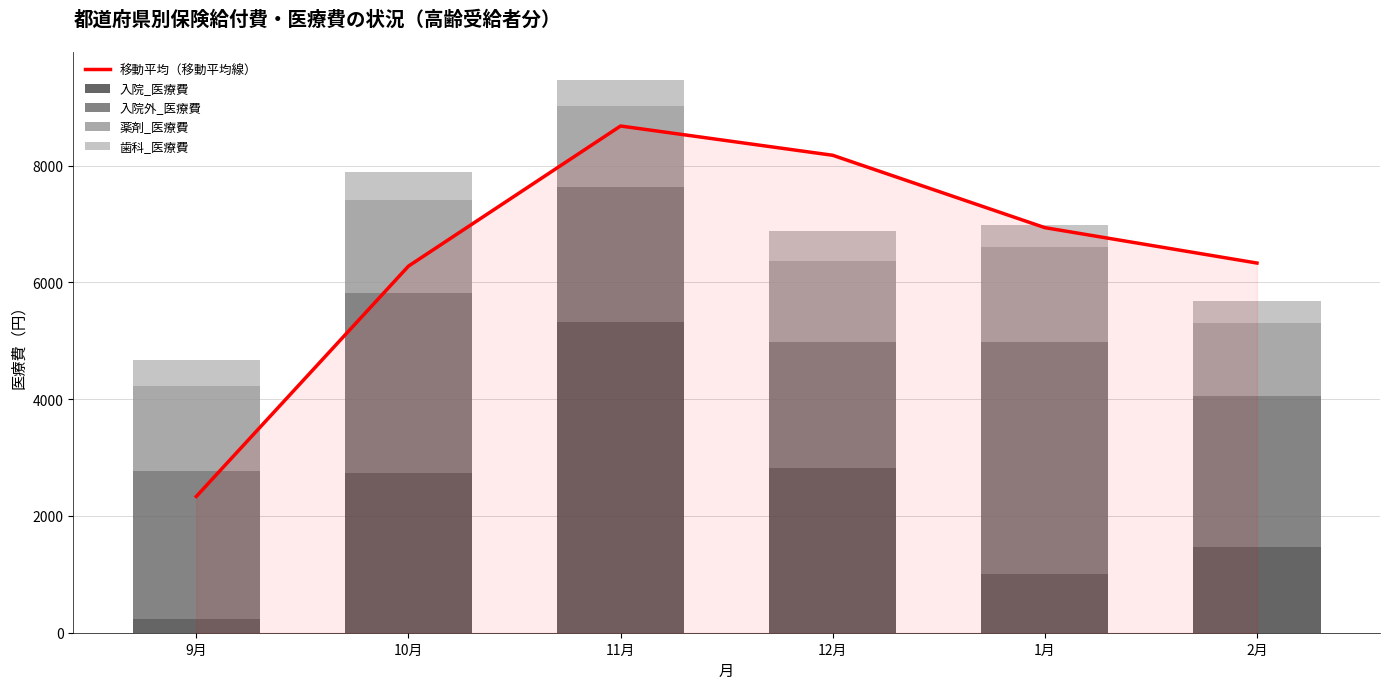

Which label corresponds to the largest value in the chart?

11月